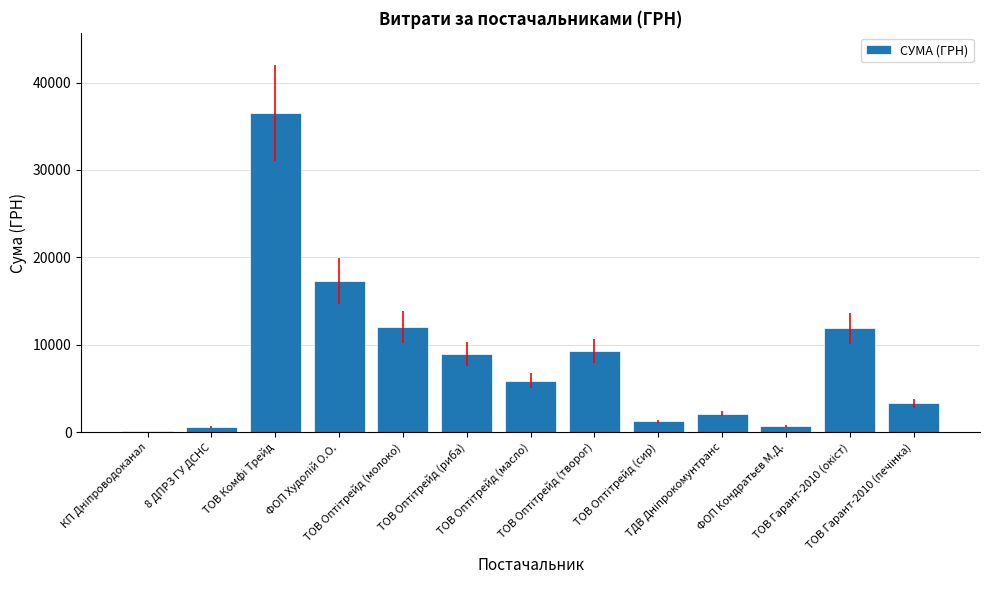

What is the greatest value displayed?

36547.0